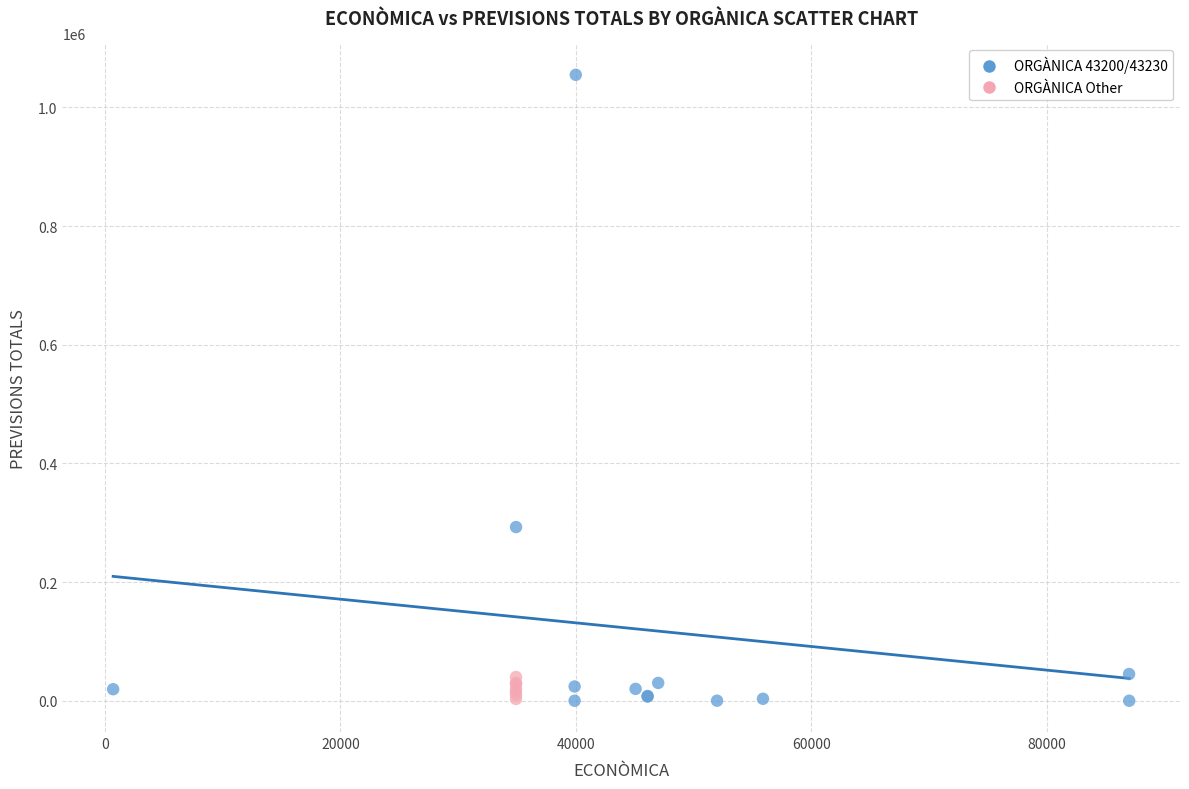

Which series contains the highest Y value?

ORGÀNICA 43200/43230